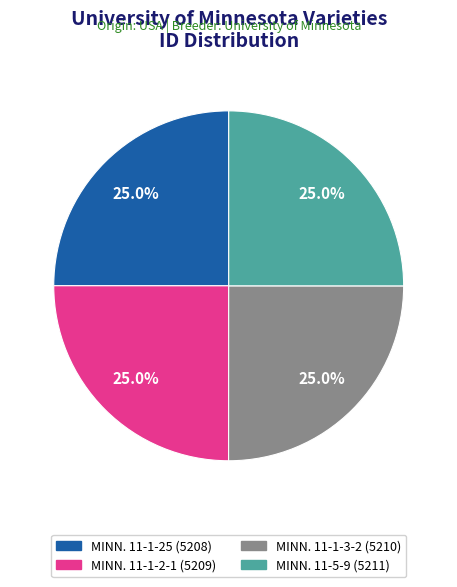

How many segments does this pie chart have?

4